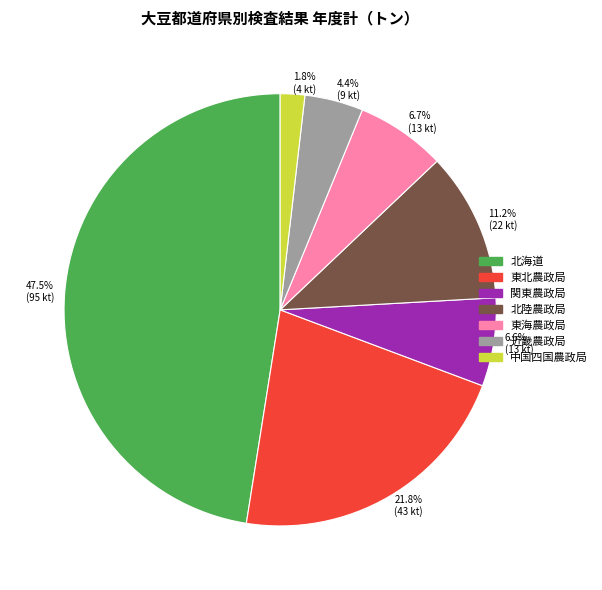

Is 東北農政局 the majority of the pie?

No